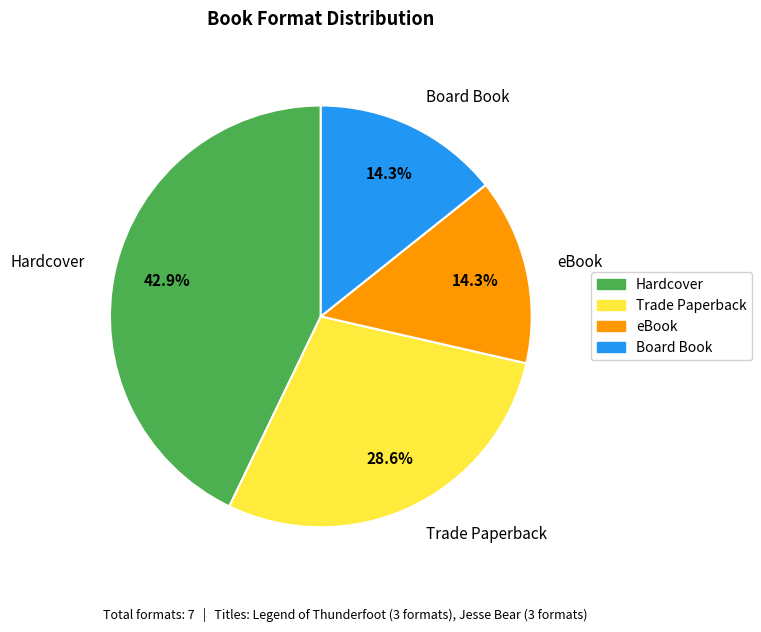

Which has a higher value, Trade Paperback or eBook?

Trade Paperback